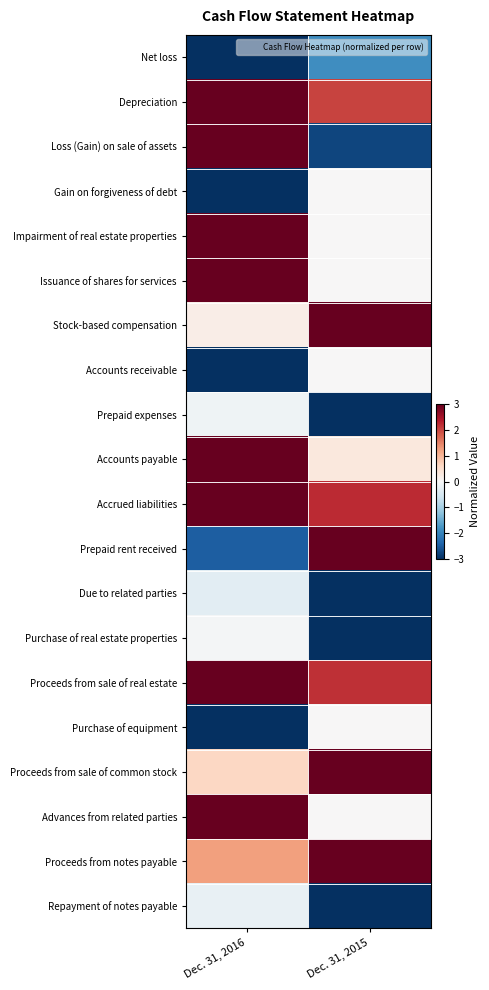

At how many categories does at least one series exceed 2?

2